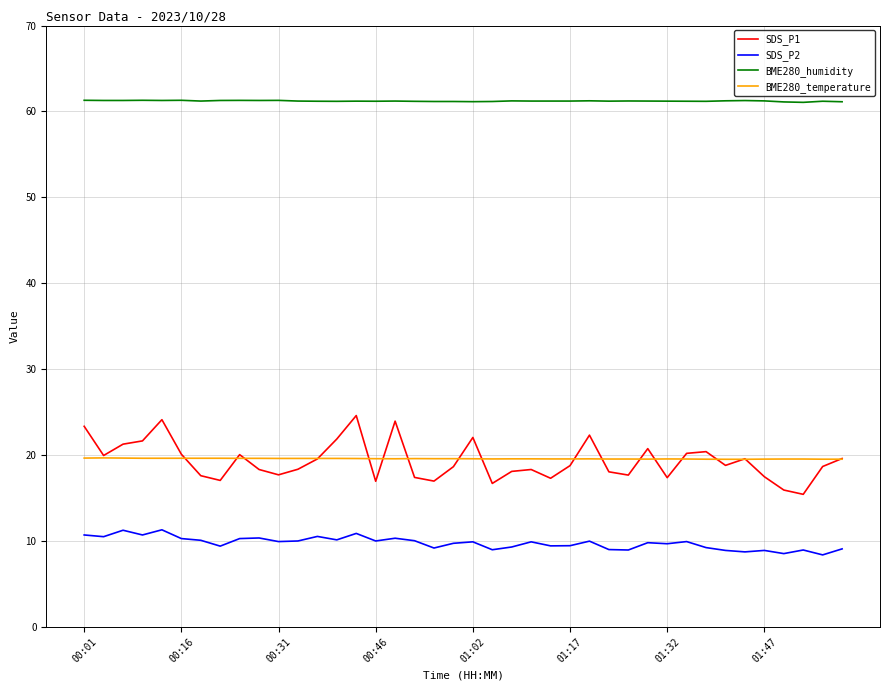

What are all the series names shown in the legend?

SDS_P1, SDS_P2, BME280_humidity, BME280_temperature